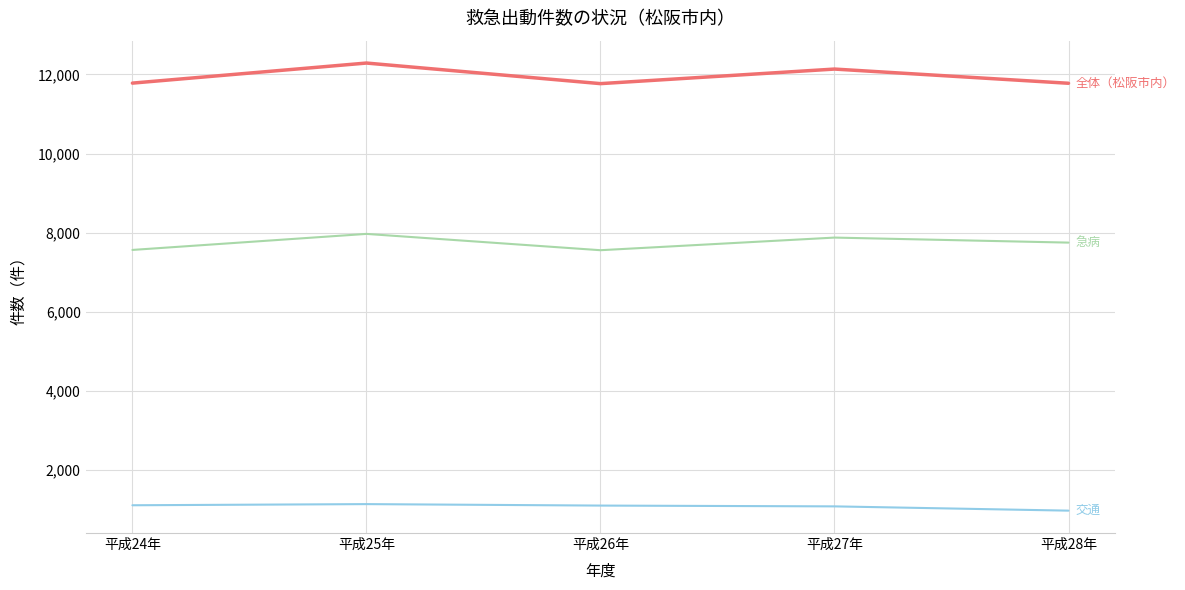

What is the smallest value displayed?

980